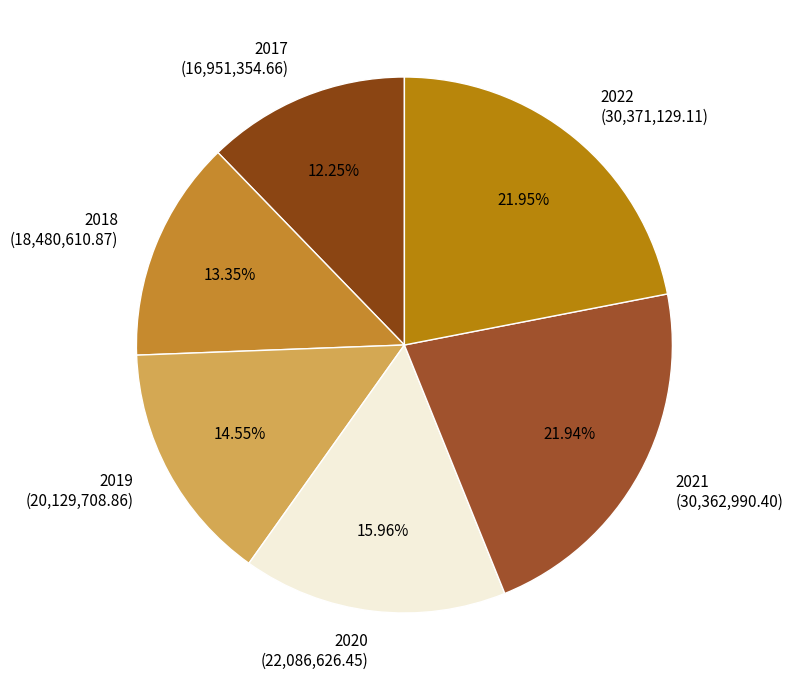

Is it true that 2017 is 12% of the pie?

True